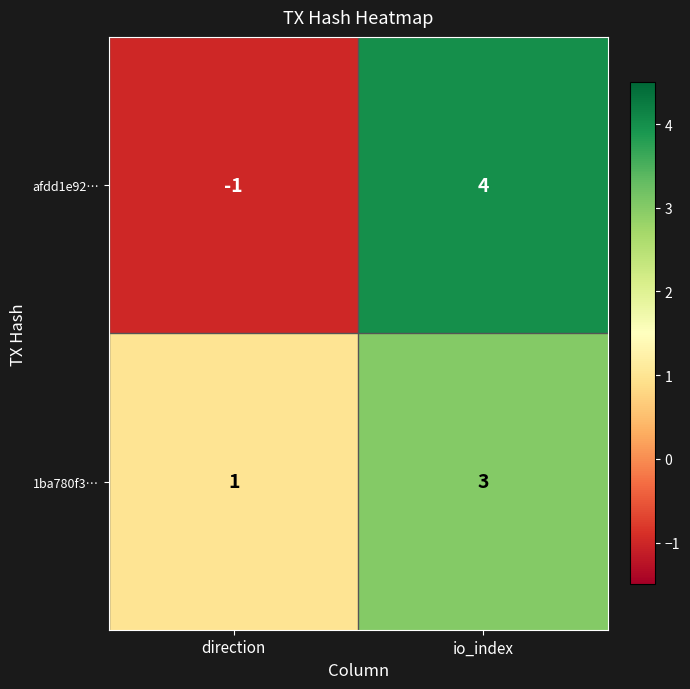

Between direction and io_index, which series saw the biggest shift?

afdd1e92…